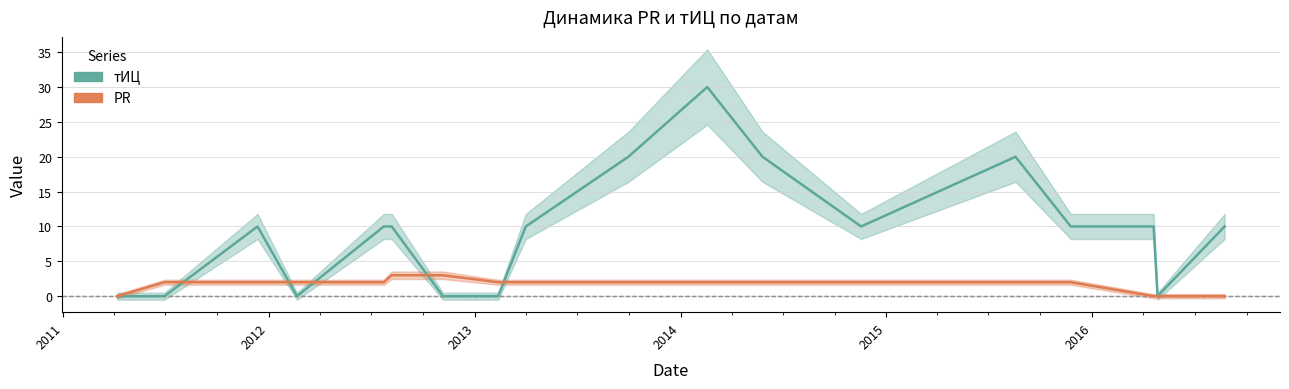

Where does the тИЦ series first go above 10?

2013-09-30